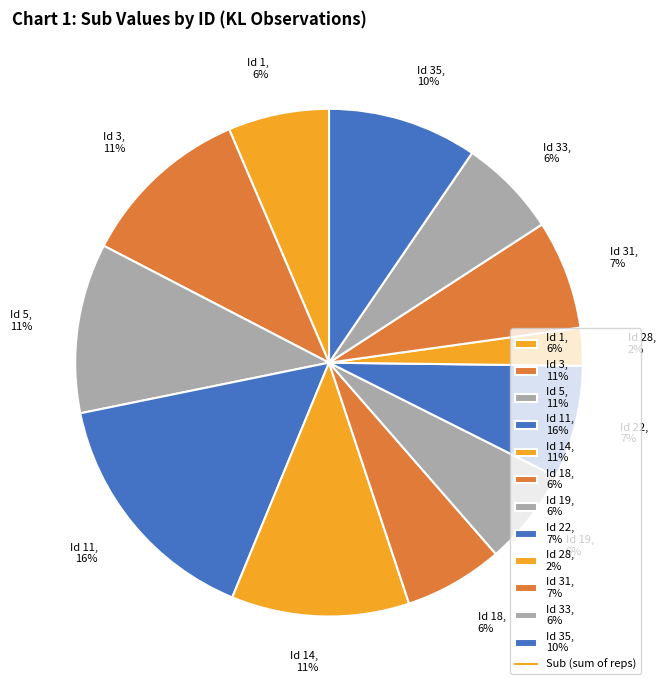

The Id 14, 11% slice represents 23% of the pie. True or false?

False